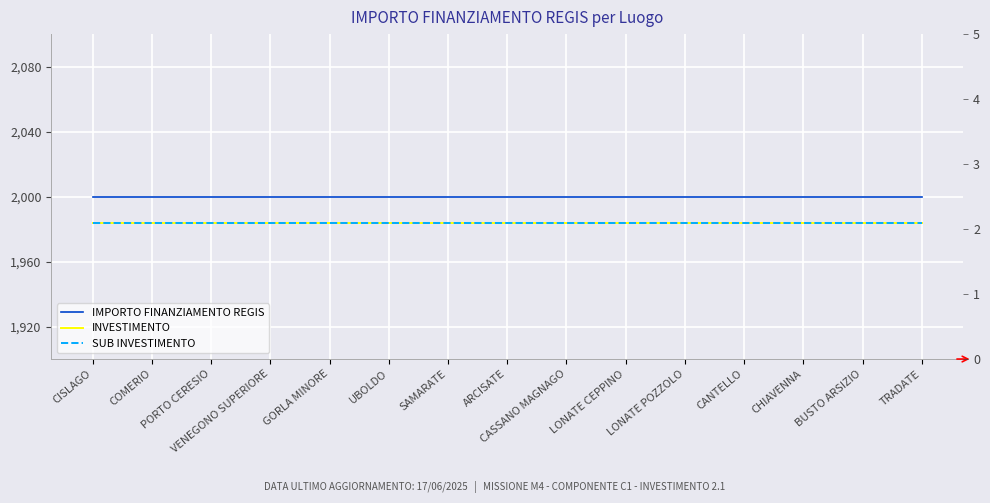

What is the label of the 14th point from the right?

COMERIO